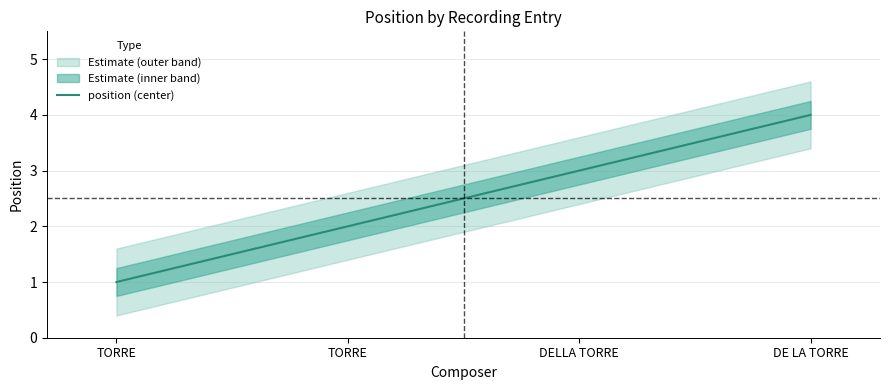

What is the minimum value shown in the chart?

1